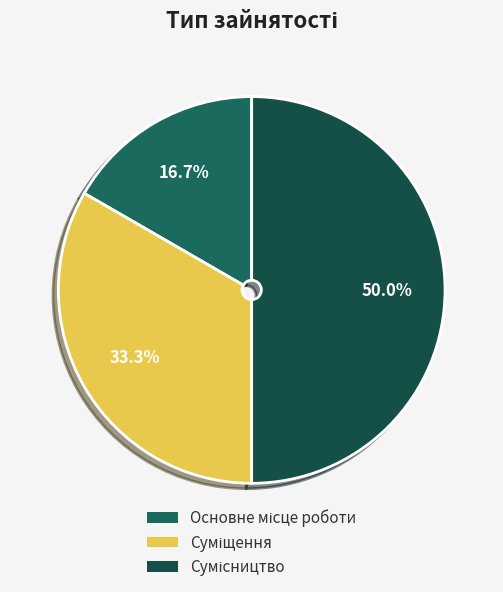

Approximately how many times larger is the value at Основне місце роботи compared to Сумісництво?

0.3